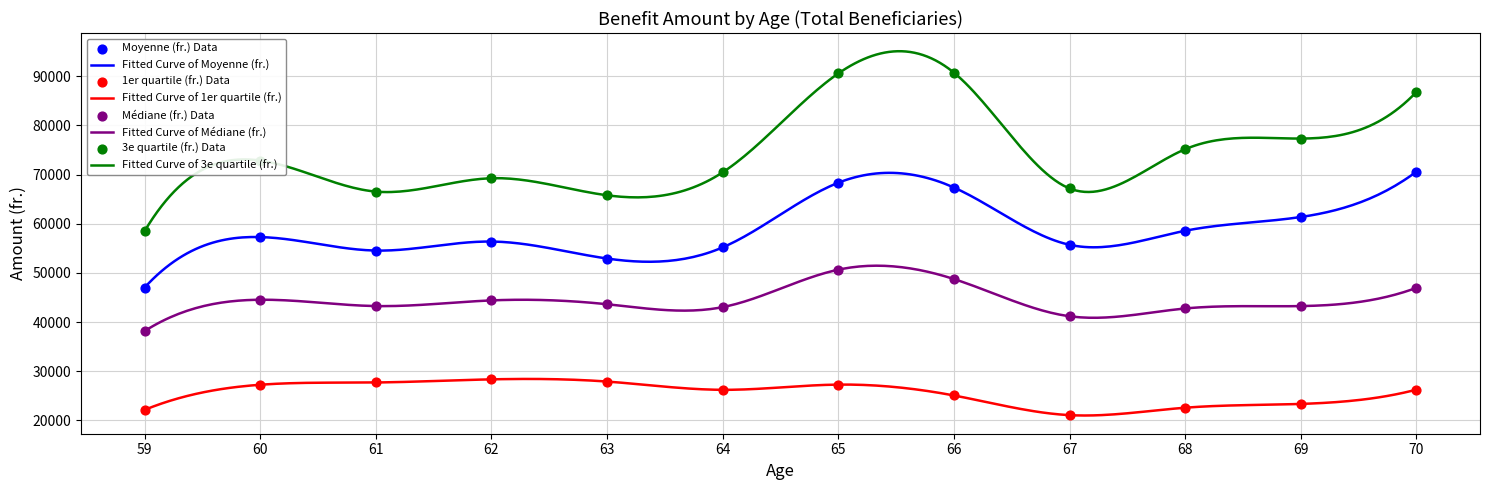

At how many categories does at least one series exceed 35841?

12